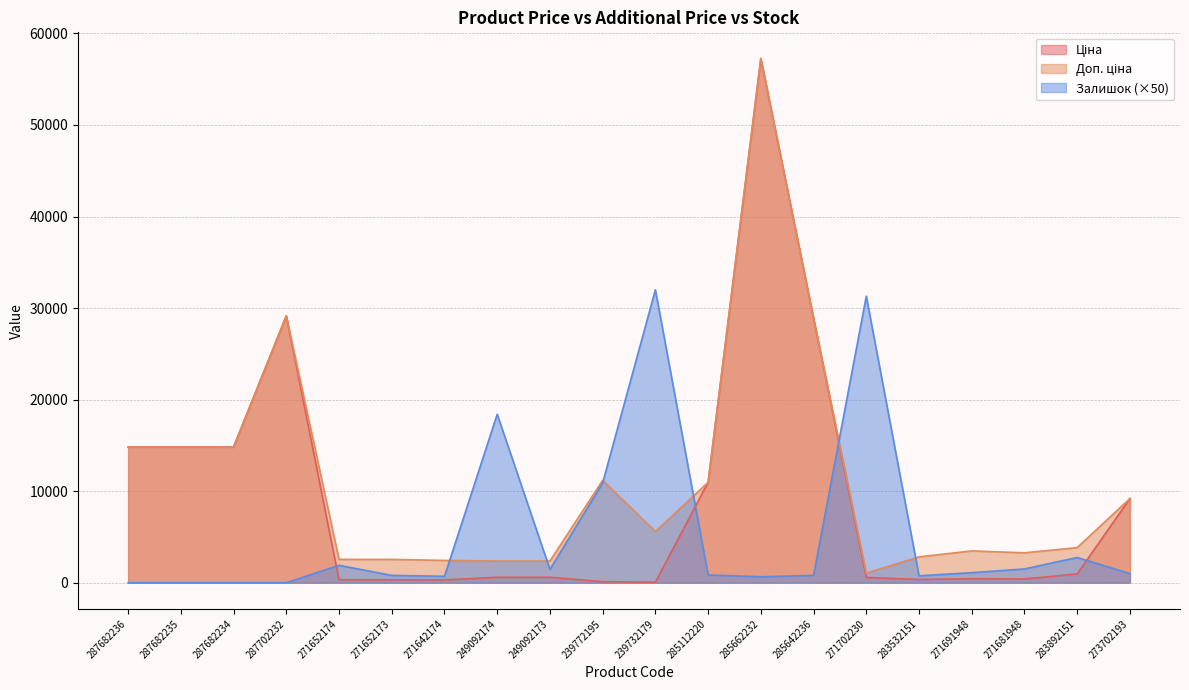

True or false: Залишок and Ціна intersect in this chart.

True